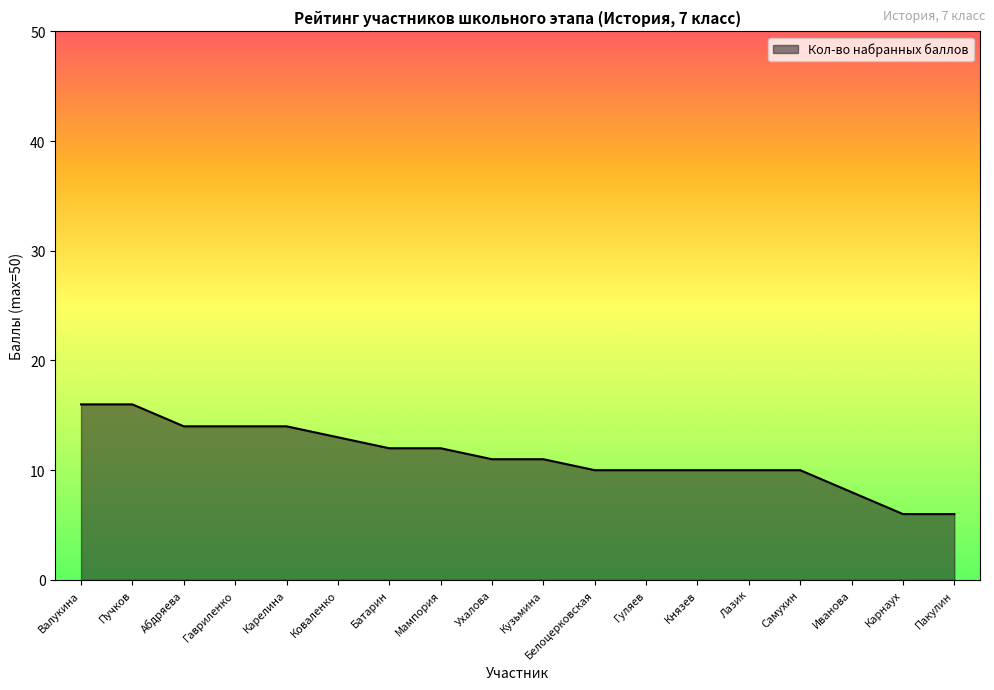

What is the minimum value shown in the chart?

6